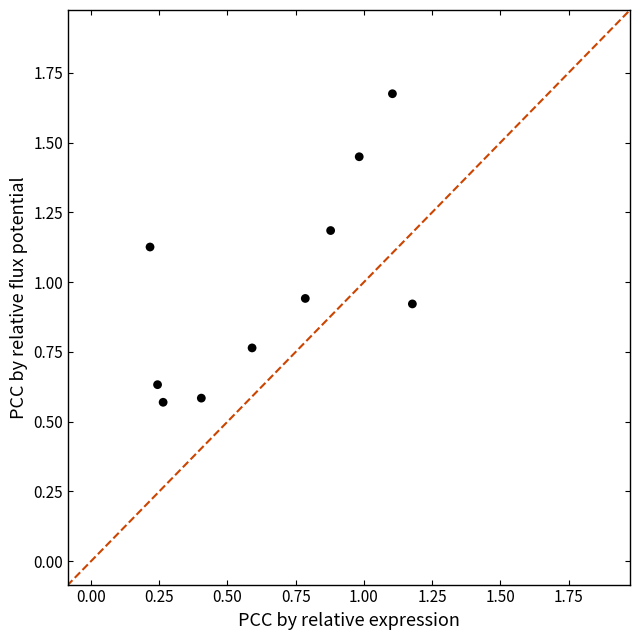

What is the average X value?

0.7